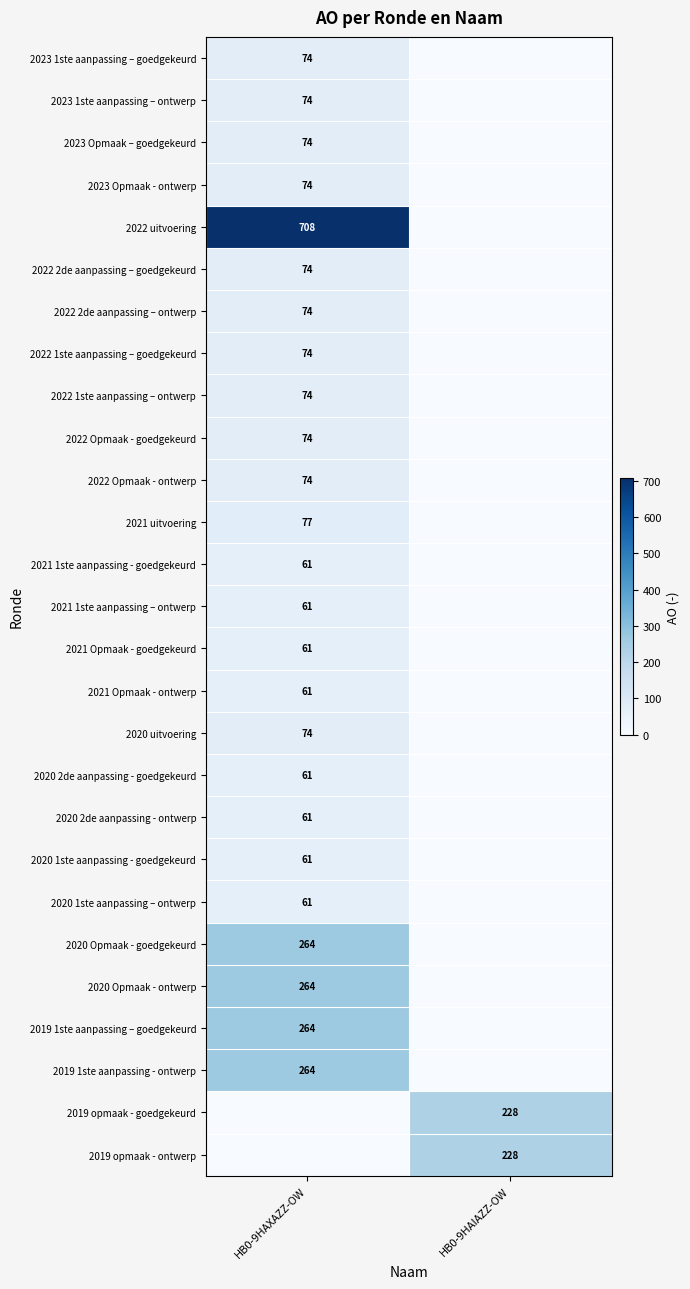

At how many categories does at least one series exceed 162?

2